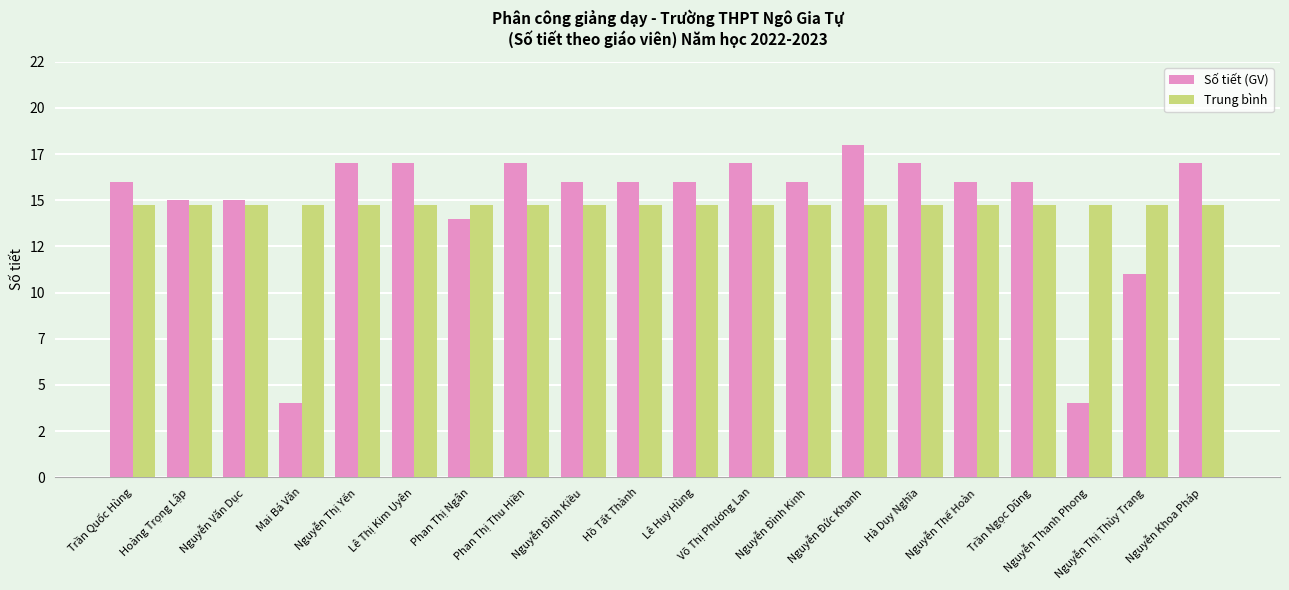

Reading left to right, extract all data points from this chart.

Số tiết (GV): Trần Quốc Hùng=16.0	Hoàng Trọng Lập=15.0	Nguyễn Văn Dục=15.0	Mai Bá Văn=4.0	Nguyễn Thị Yến=17.0	Lê Thị Kim Uyên=17.0	Phan Thị Ngân=14.0	Phan Thị Thu Hiền=17.0	Nguyễn Đình Kiều=16.0	Hồ Tất Thành=16.0	Lê Huy Hùng=16.0	Võ Thị Phương Lan=17.0	Nguyễn Đình Kinh=16.0	Nguyễn Đức Khanh=18.0	Hà Duy Nghĩa=17.0	Nguyễn Thế Hoàn=16.0	Trần Ngọc Dũng=16.0	Nguyễn Thanh Phong=4.0	Nguyễn Thị Thùy Trang=11.0	Nguyễn Khoa Pháp=17.0
Trung bình: Trần Quốc Hùng=14.8	Hoàng Trọng Lập=14.8	Nguyễn Văn Dục=14.8	Mai Bá Văn=14.8	Nguyễn Thị Yến=14.8	Lê Thị Kim Uyên=14.8	Phan Thị Ngân=14.8	Phan Thị Thu Hiền=14.8	Nguyễn Đình Kiều=14.8	Hồ Tất Thành=14.8	Lê Huy Hùng=14.8	Võ Thị Phương Lan=14.8	Nguyễn Đình Kinh=14.8	Nguyễn Đức Khanh=14.8	Hà Duy Nghĩa=14.8	Nguyễn Thế Hoàn=14.8	Trần Ngọc Dũng=14.8	Nguyễn Thanh Phong=14.8	Nguyễn Thị Thùy Trang=14.8	Nguyễn Khoa Pháp=14.8